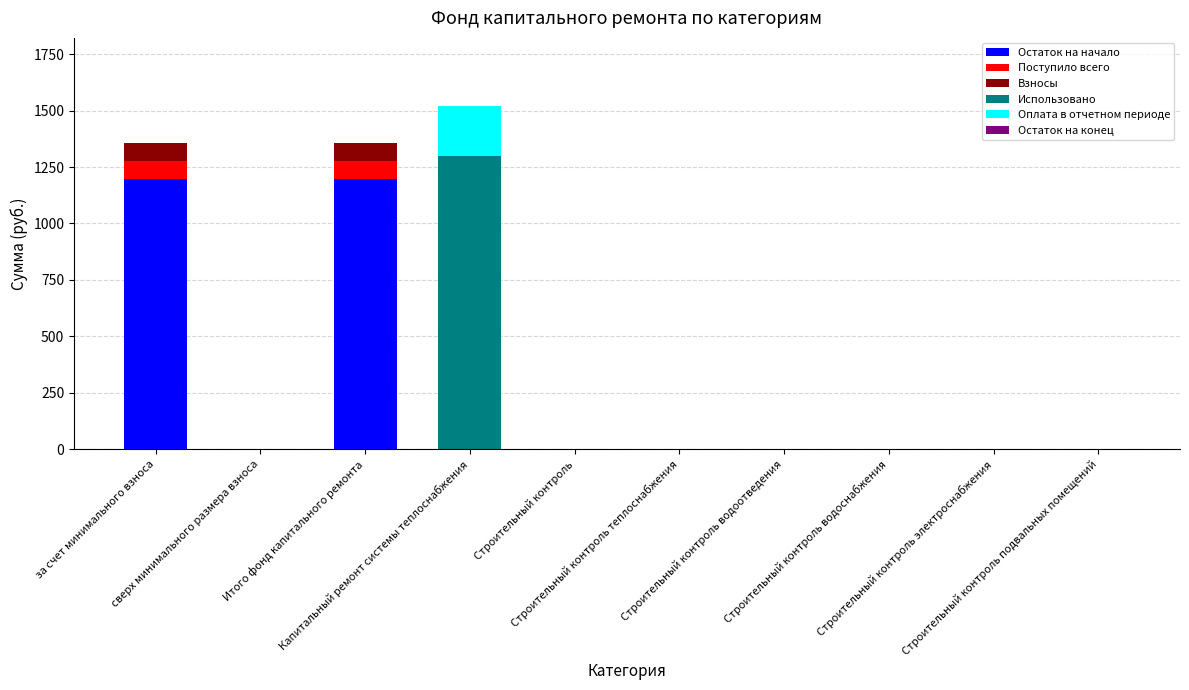

What is the maximum value for Остаток на начало?

1196.8